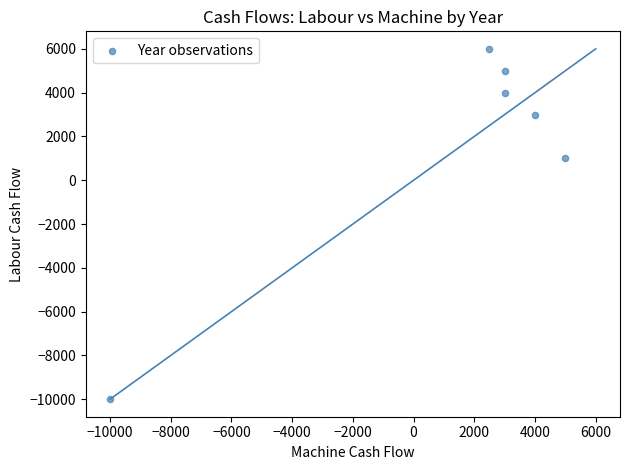

What is the average X value?

1250